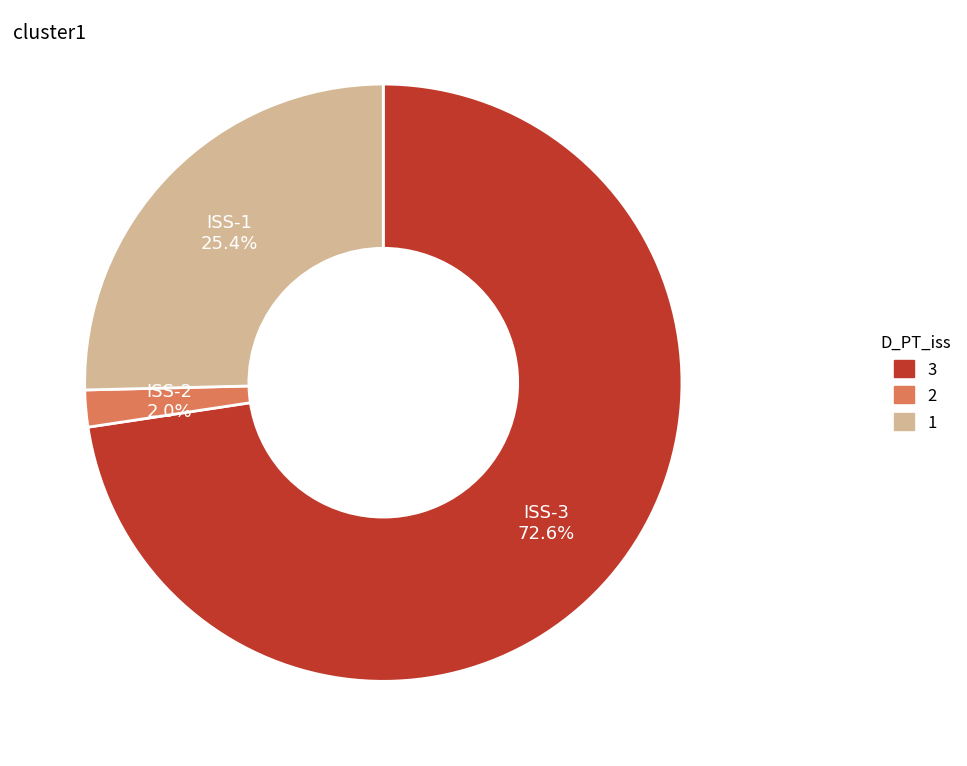

Which slice is the largest?

ISS-3